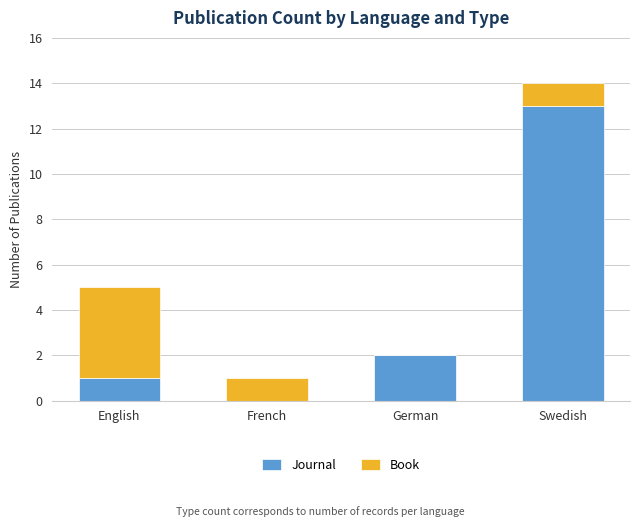

How many series are shown in this chart?

2